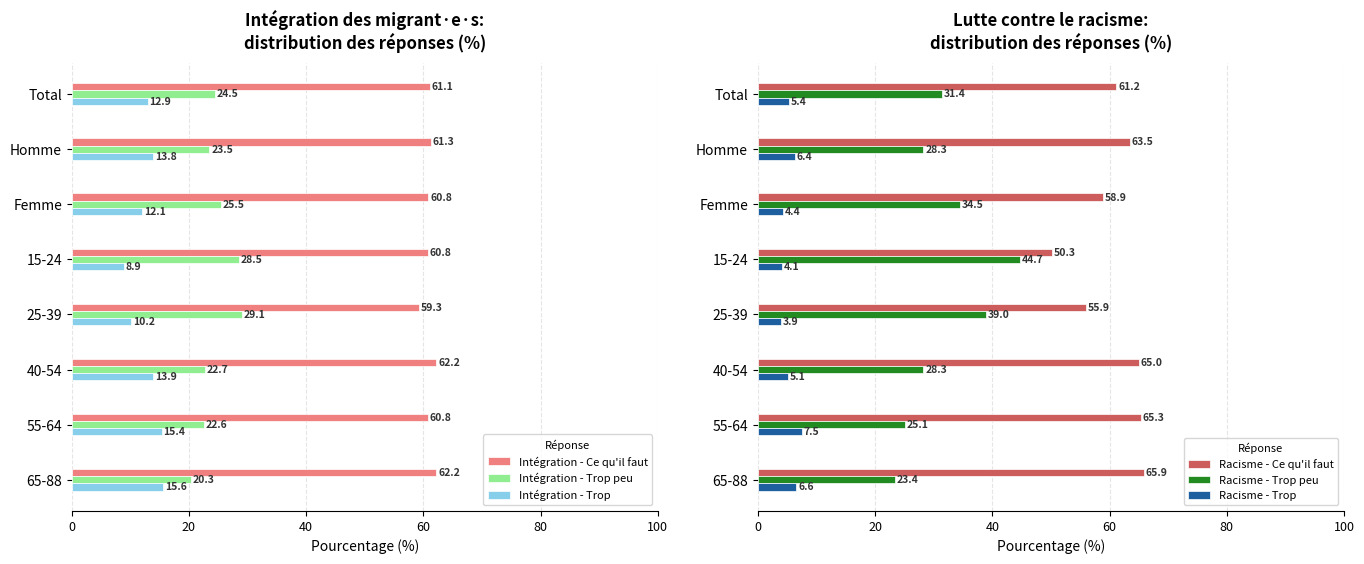

What is the minimum value for Racisme - Trop?

3.9